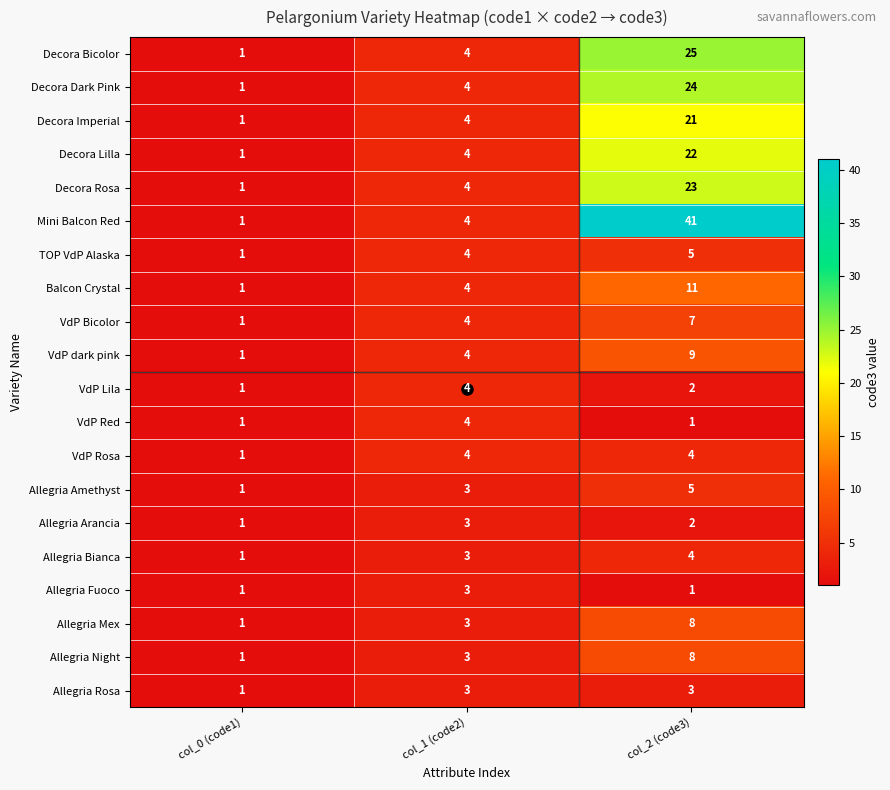

What is the smallest value displayed?

1